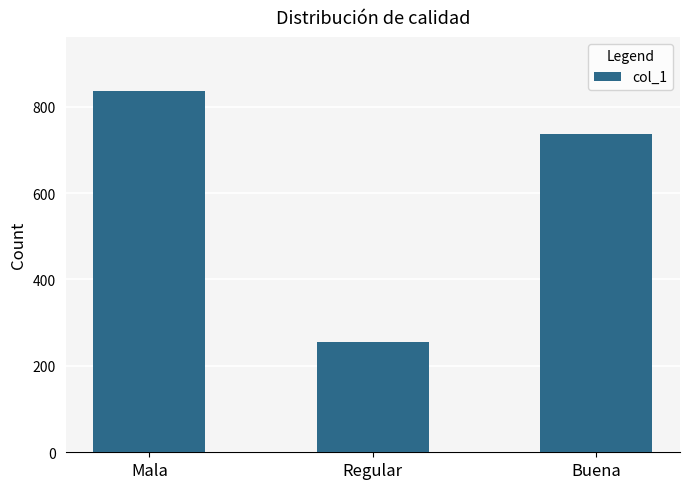

Between Mala and Regular, which is larger?

Mala